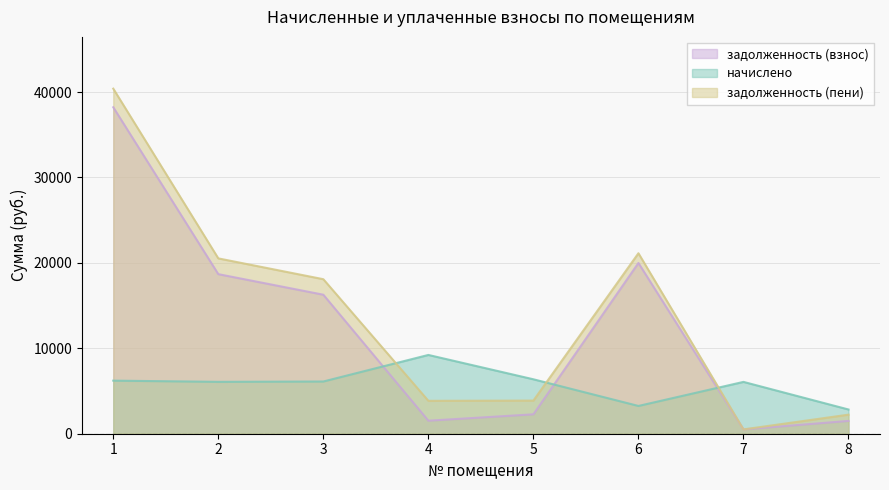

At how many categories does at least one series exceed 12685?

4